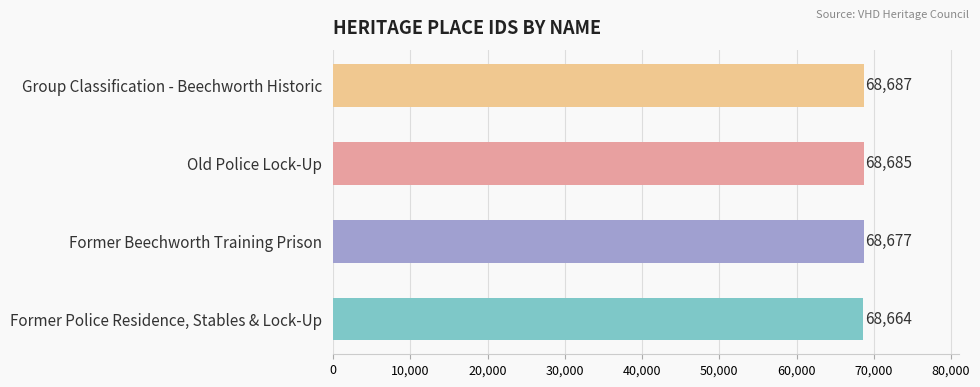

The value at Old Police Lock-Up is 68685. True or false?

True